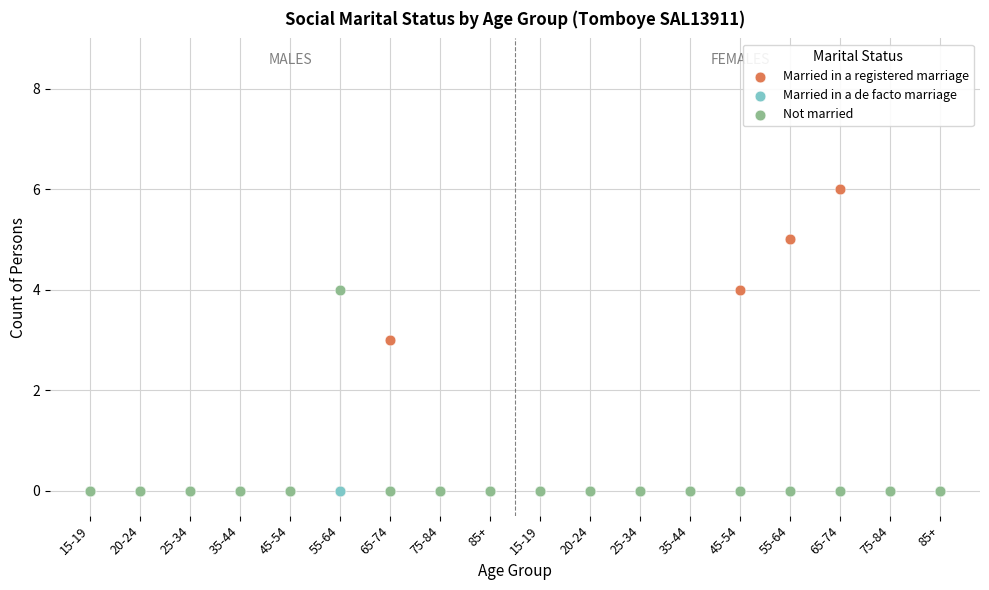

What are all the series names shown in the legend?

Married in a registered marriage, Married in a de facto marriage, Not married